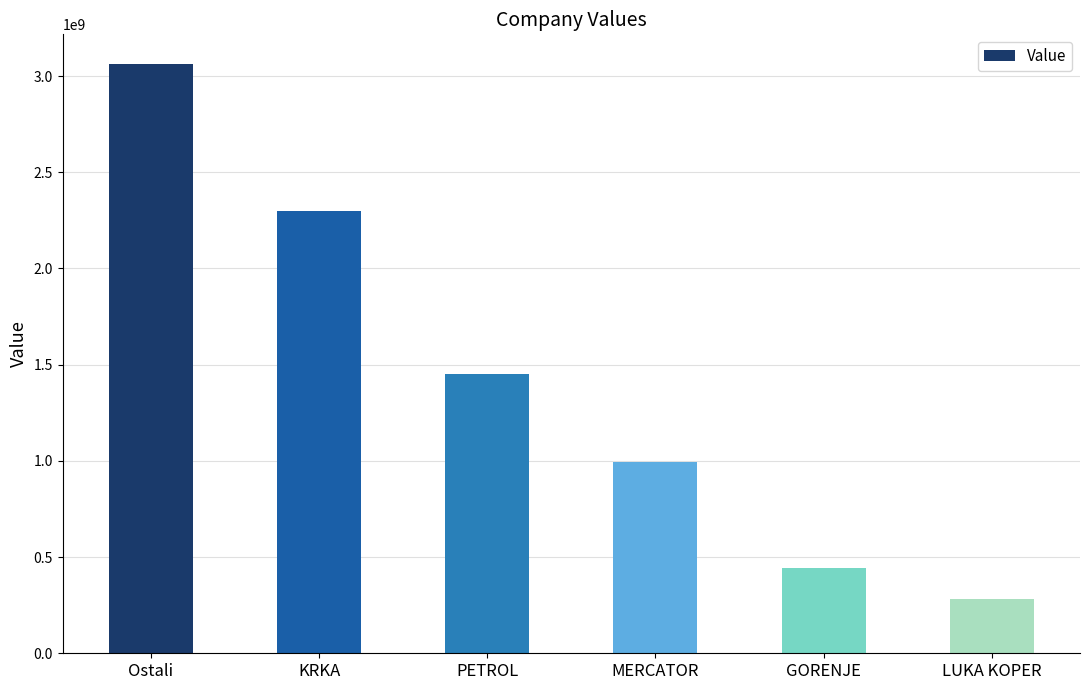

Approximately how many times larger is the value at GORENJE compared to PETROL?

0.3